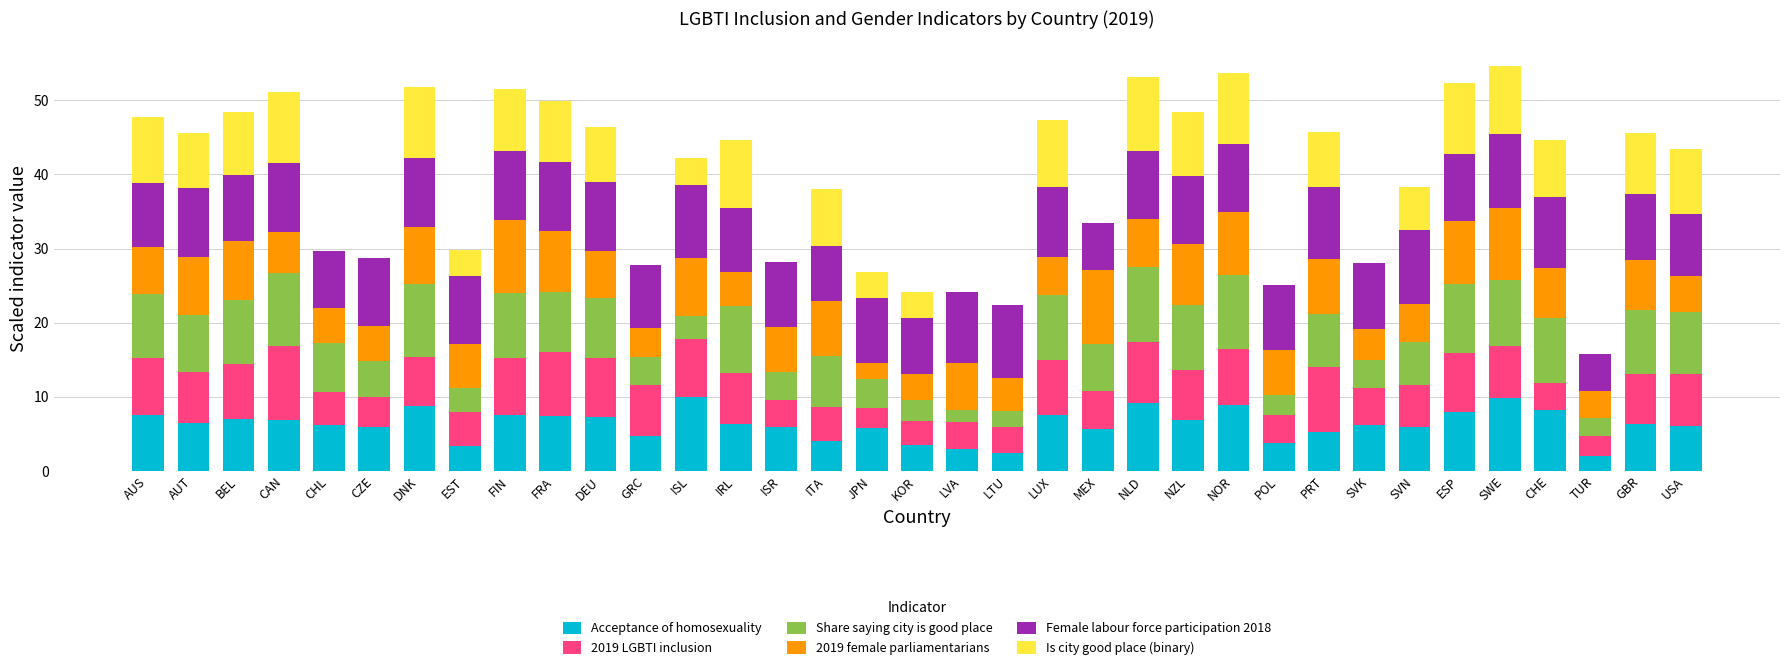

What is the total value across all series at FRA?

49.9